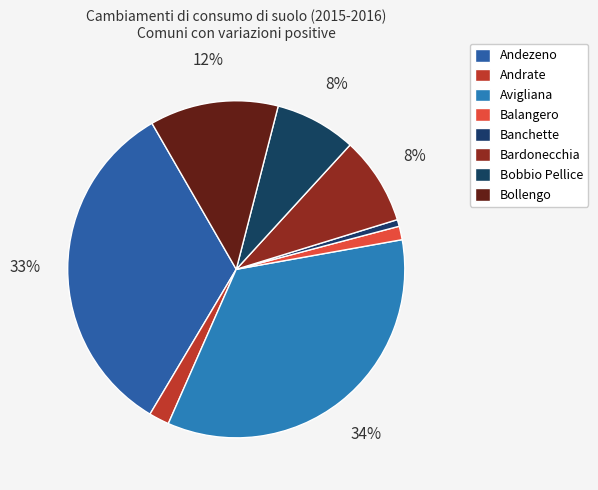

To the nearest percent, what is the difference between the Andezeno and Andrate slice percentages?

31%